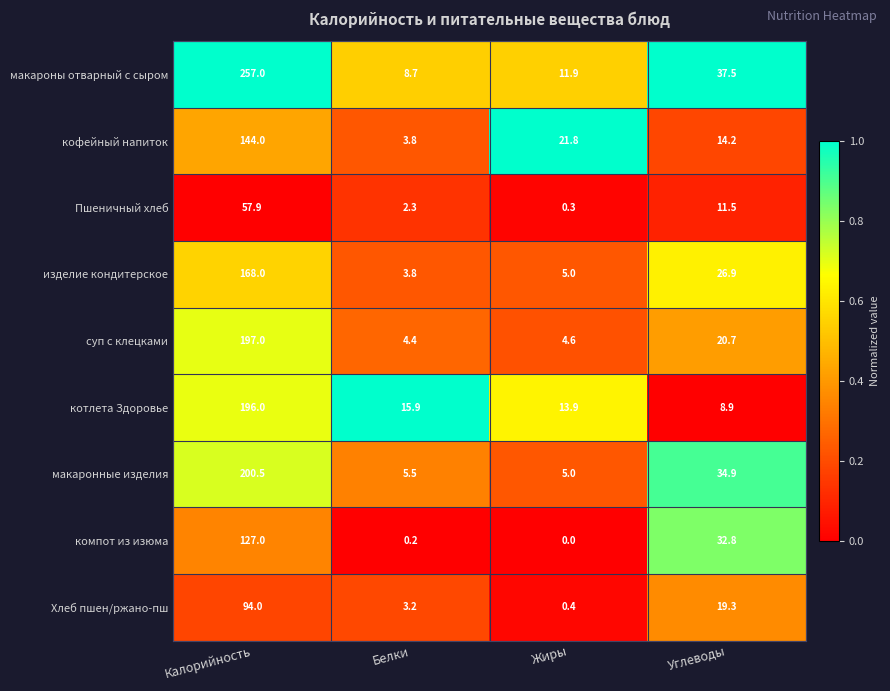

At which category is the sum across all series the highest?

Калорийность